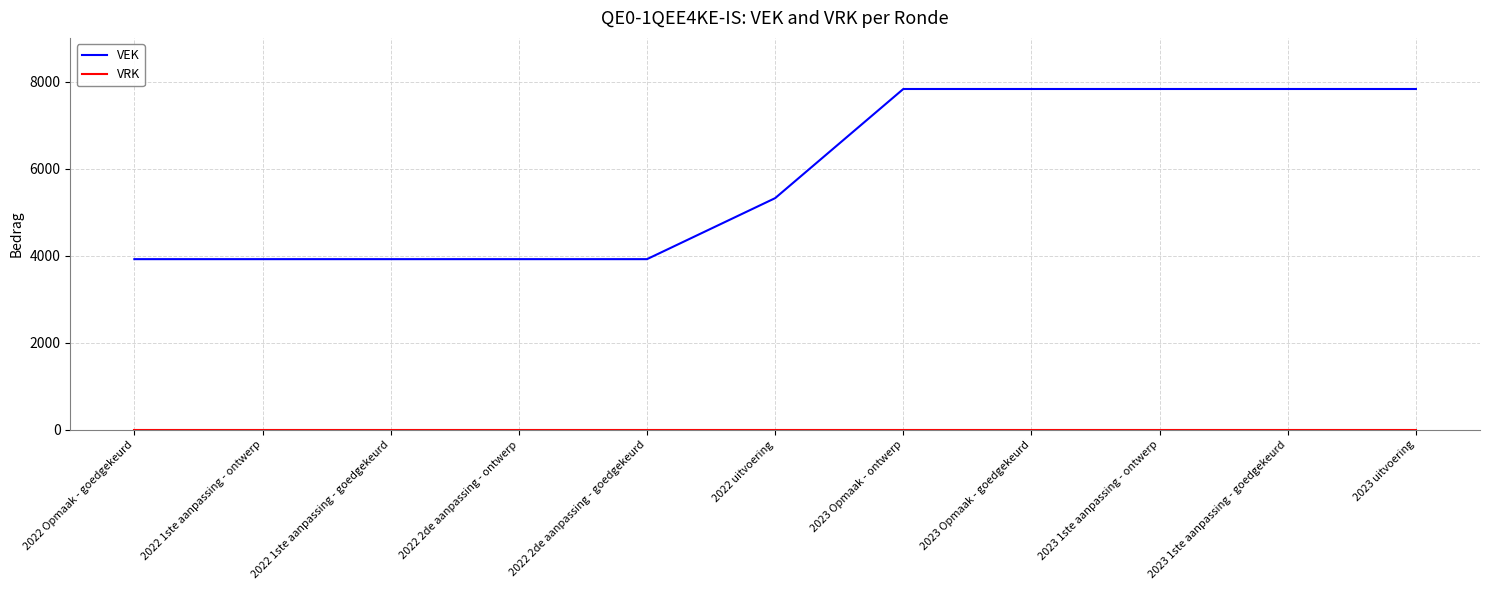

What is the total value across all series at 2022 2de aanpassing - goedgekeurd?

3923